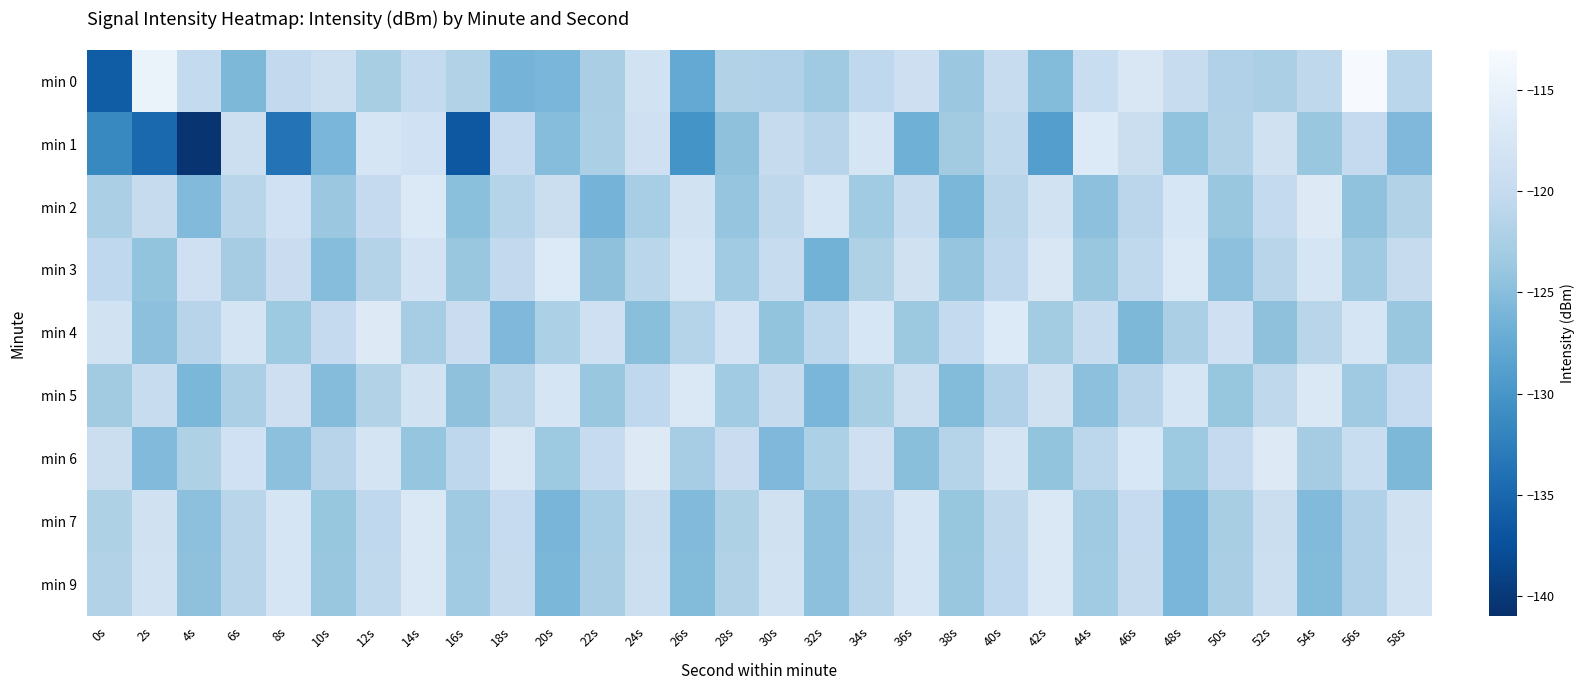

List the series in order of their peak value, highest first.

min 0, min 4, min 6, min 2, min 1, min 3, min 5, min 9, min 7